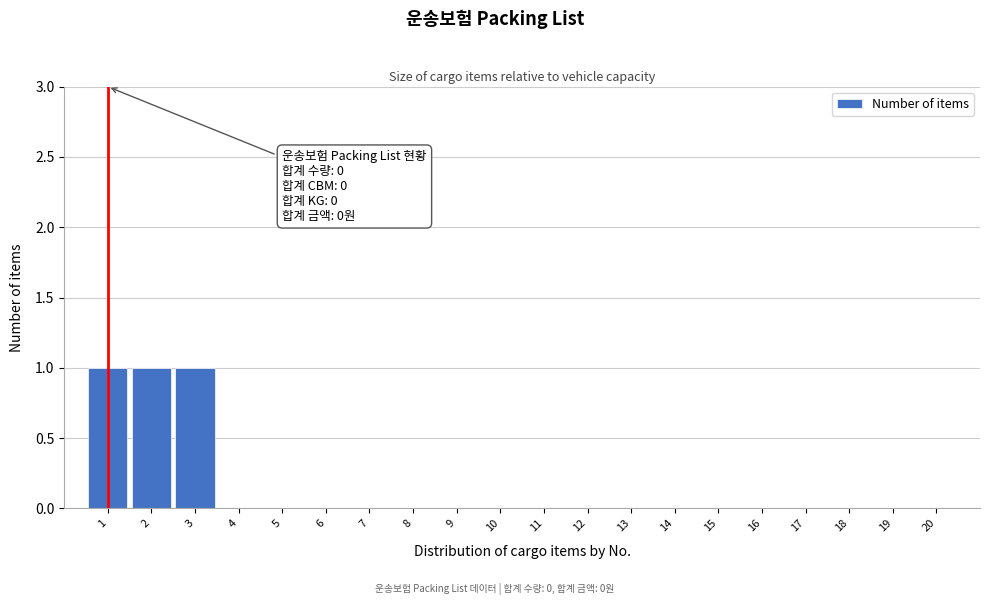

Reading left to right, list all the values displayed in this chart.

1=1	2=1	3=1	4=0	5=0	6=0	7=0	8=0	9=0	10=0	11=0	12=0	13=0	14=0	15=0	16=0	17=0	18=0	19=0	20=0